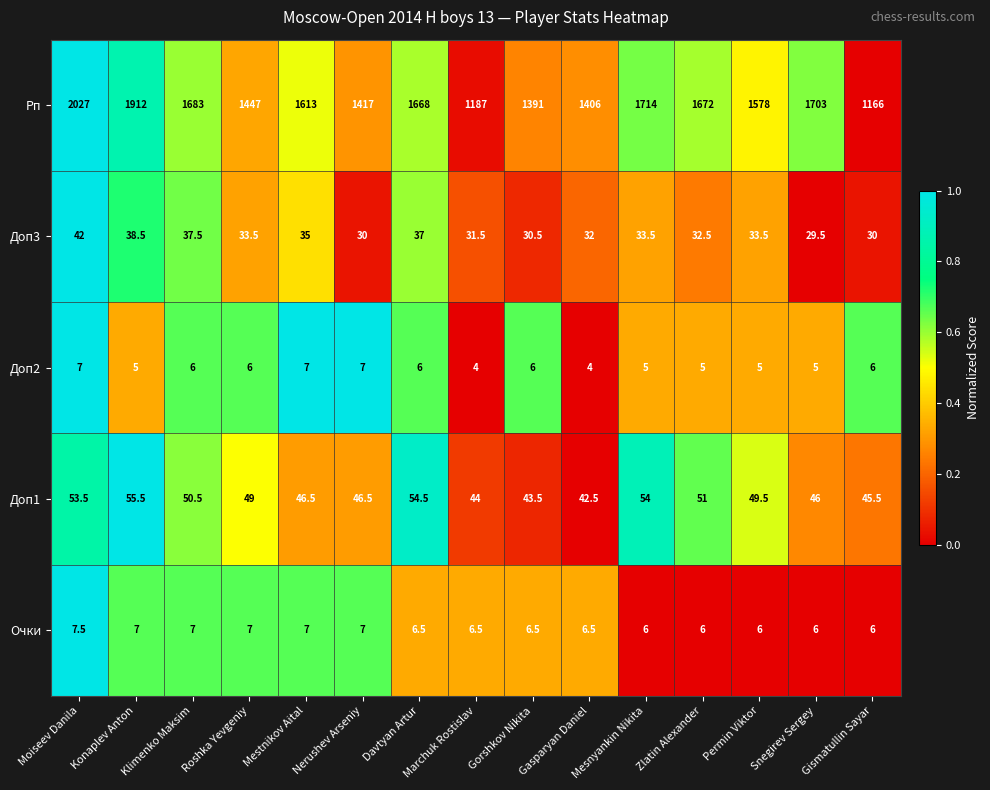

What is the total value across all series at Marchuk Rostislav?

1273.0